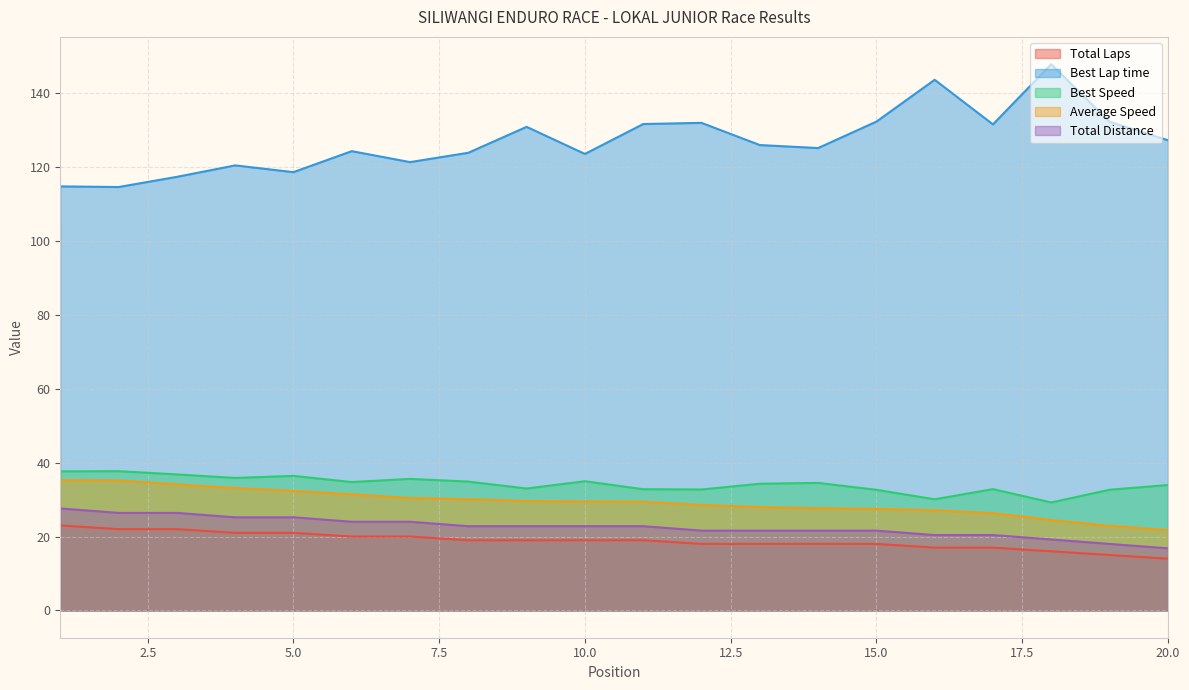

True or false: Total Distance and Best Lap time cross at least once.

False